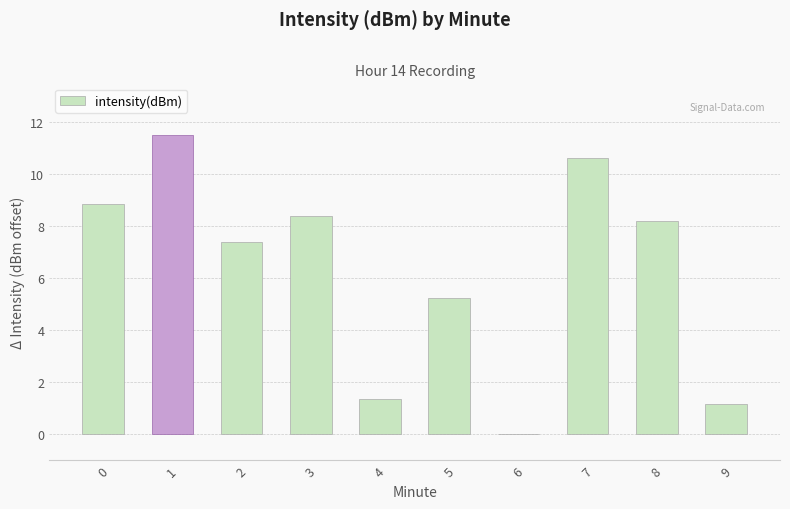

What is the maximum value shown in the chart?

11.5